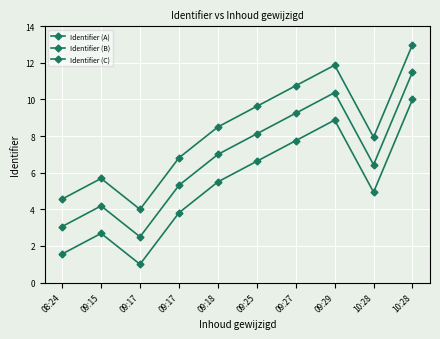

How many lines are shown in the chart?

3